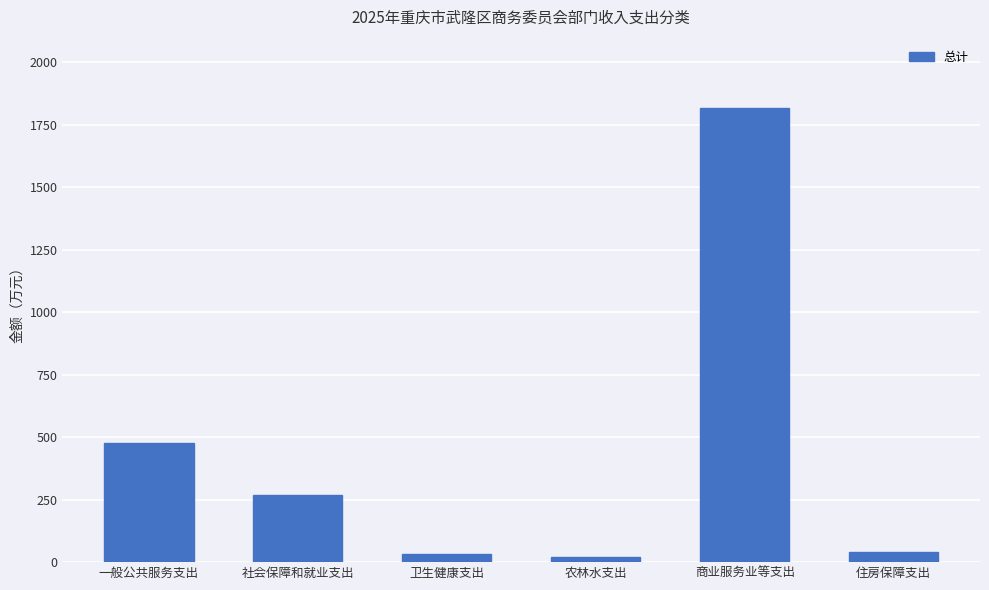

What is the label of the 6th bar from the right?

一般公共服务支出